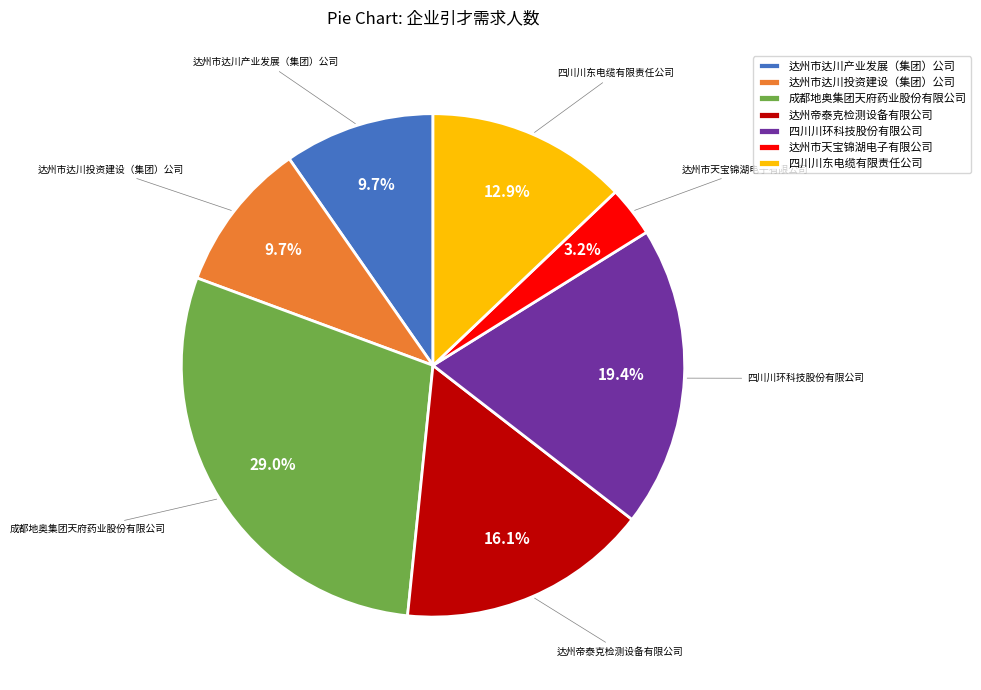

Combined, what portion of the pie is 四川川东电缆有限责任公司 and 四川川环科技股份有限公司?

32.3%